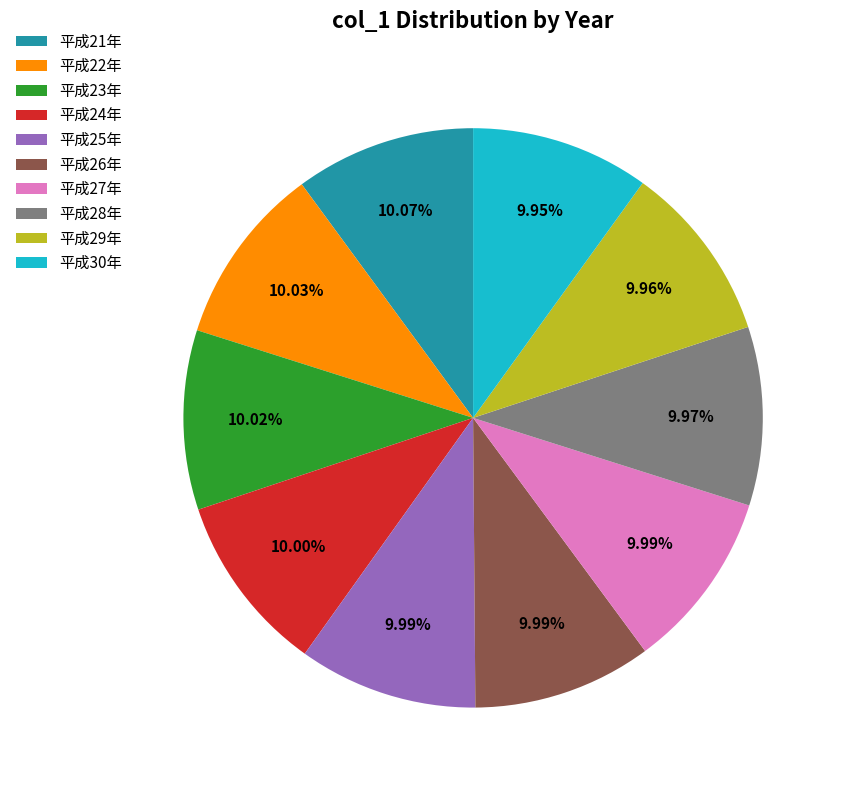

Is there any slice that represents more than half of the pie?

No